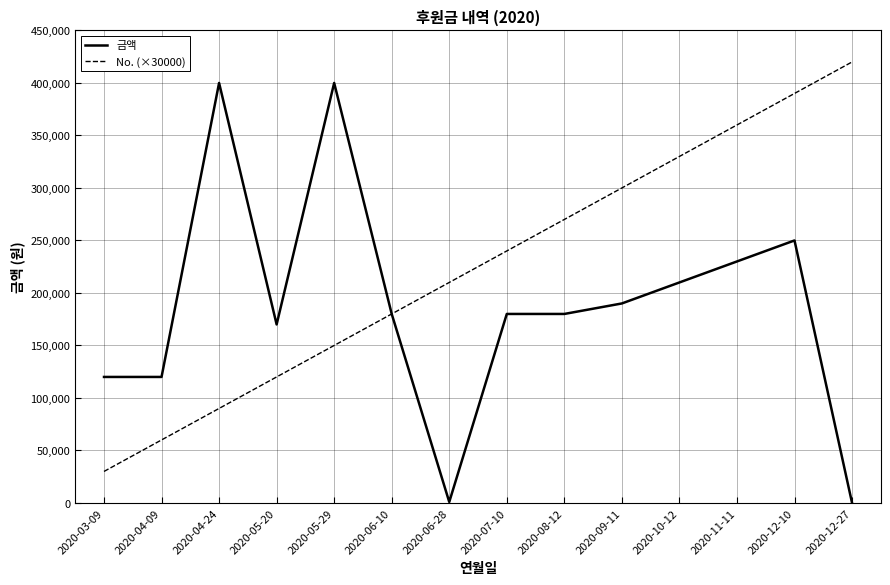

Which category has the highest value in the No. (×30000) series?

2020-12-27